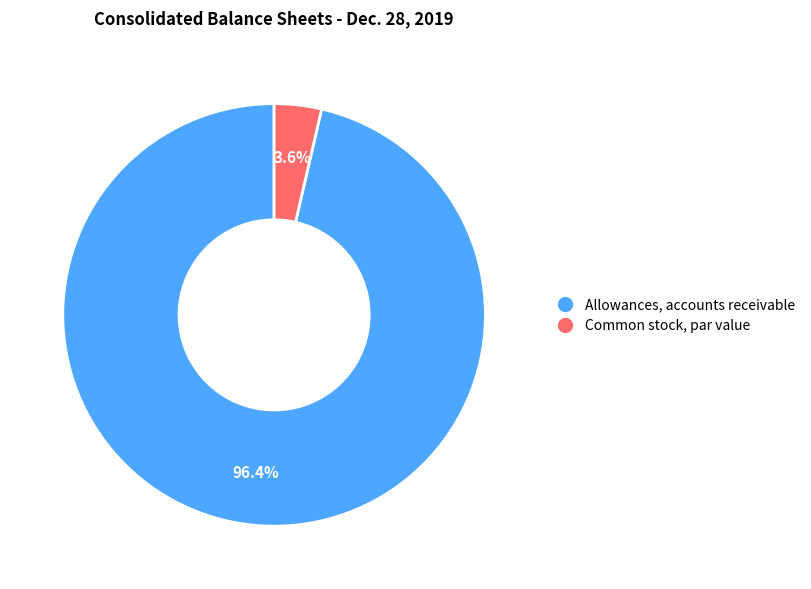

Count the number of slices in the pie.

2